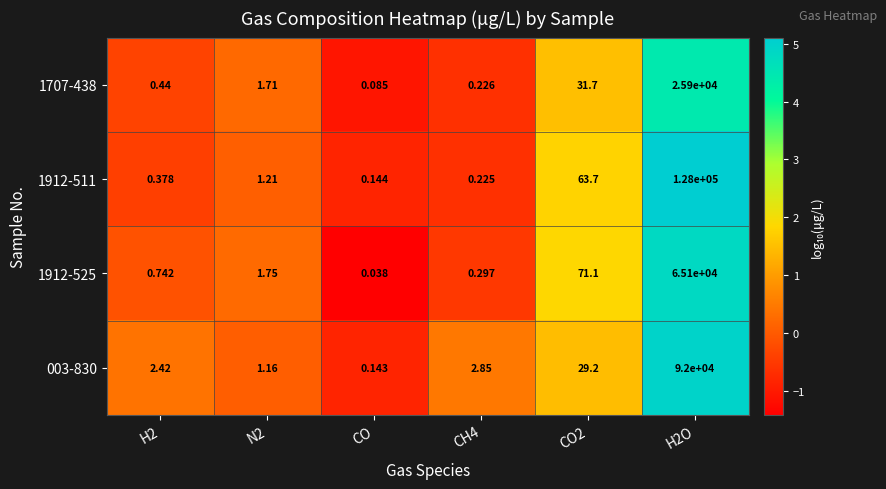

Which series has the widest spread of values?

1912-511